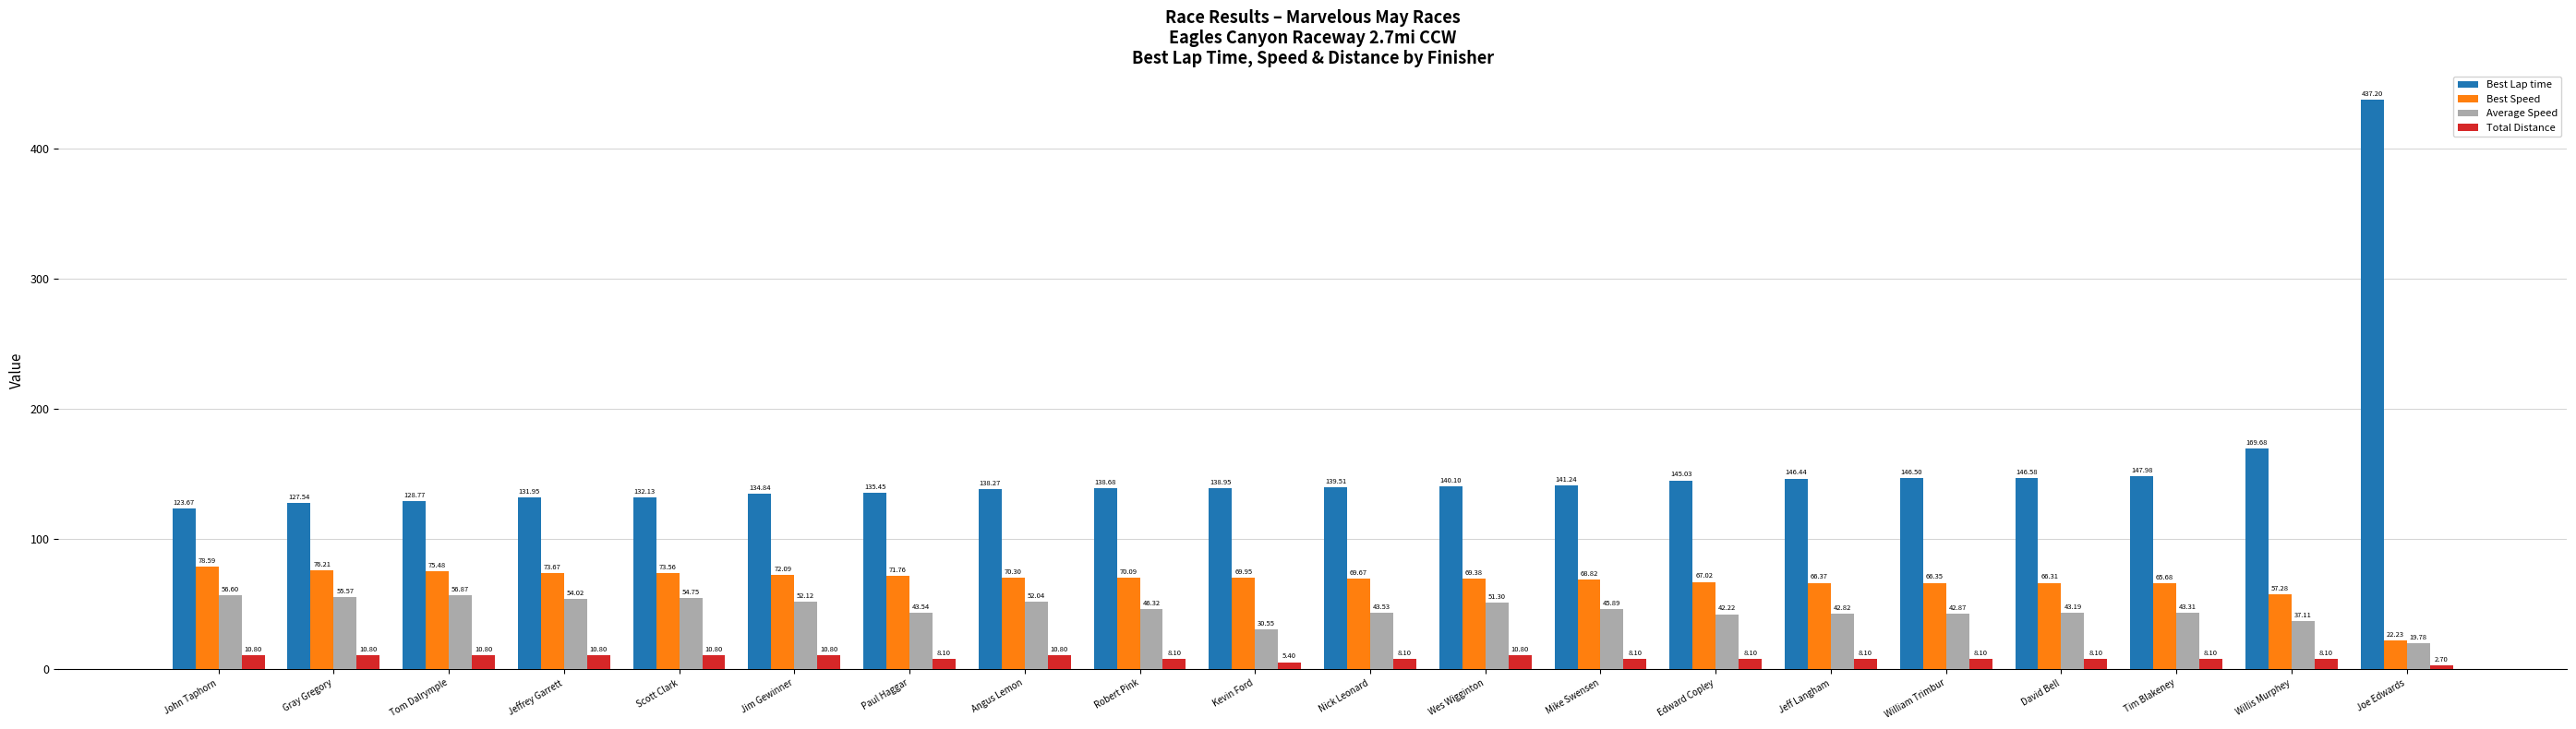

List the labels in order of Best Speed value, smallest first.

Joe Edwards, Willis Murphey, Tim Blakeney, David Bell, William Trimbur, Jeff Langham, Edward Copley, Mike Swensen, Wes Wigginton, Nick Leonard, Kevin Ford, Robert Pink, Angus Lemon, Paul Haggar, Jim Gewinner, Scott Clark, Jeffrey Garrett, Tom Dalrymple, Gray Gregory, John Taphorn